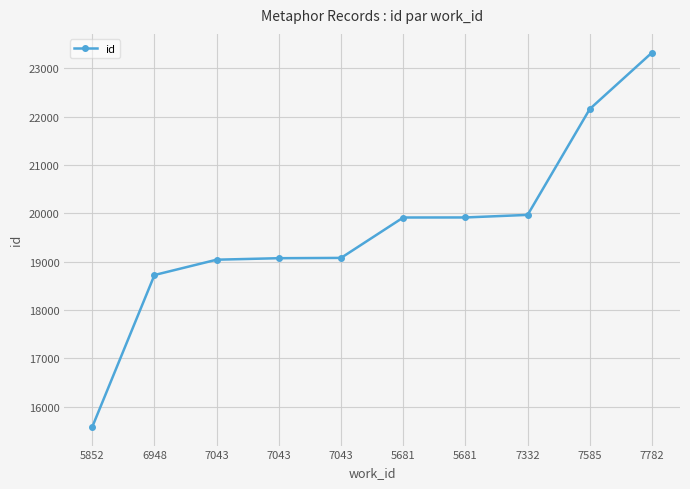

Is this an area chart (filled region under the line)?

No